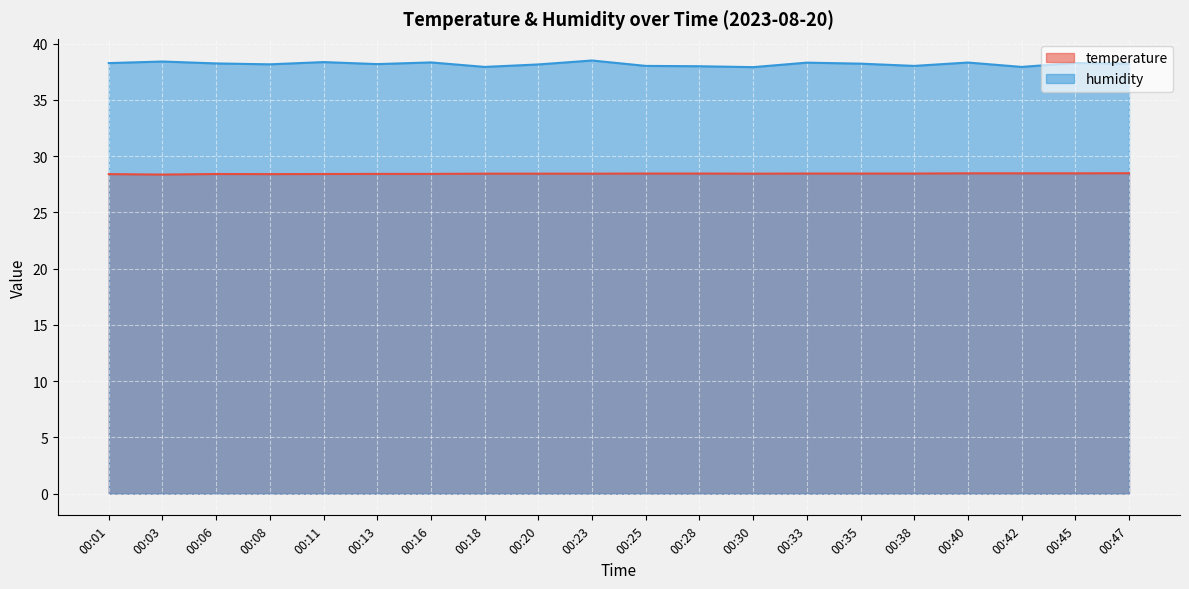

Between 00:13 and 00:20, which is larger?

00:20